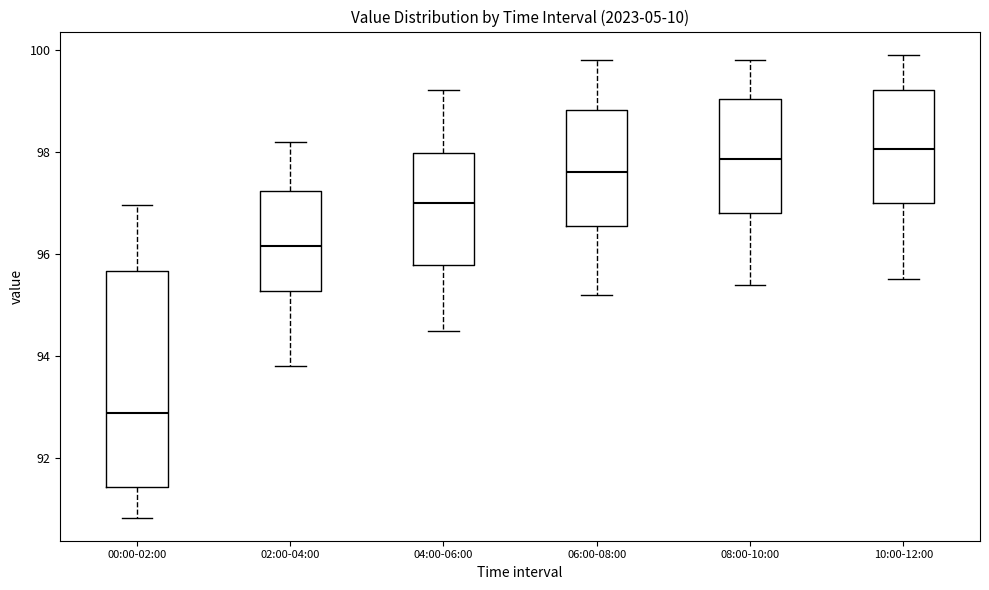

Where is the upper edge of the box for 00:00-02:00 on the y-axis? The values are not printed on the chart, so give them approximately, as read against the axis.

95.6